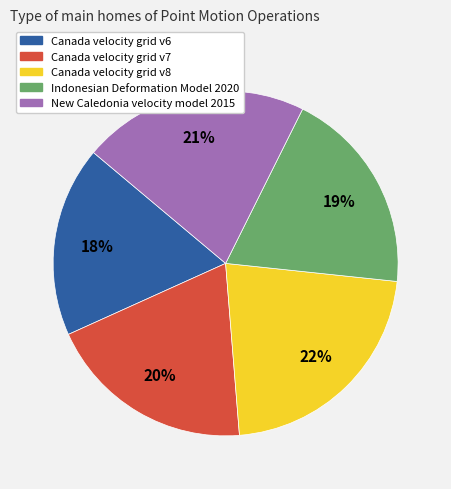

Approximately how many times larger is the value at Canada velocity grid v7 compared to Canada velocity grid v8?

0.9